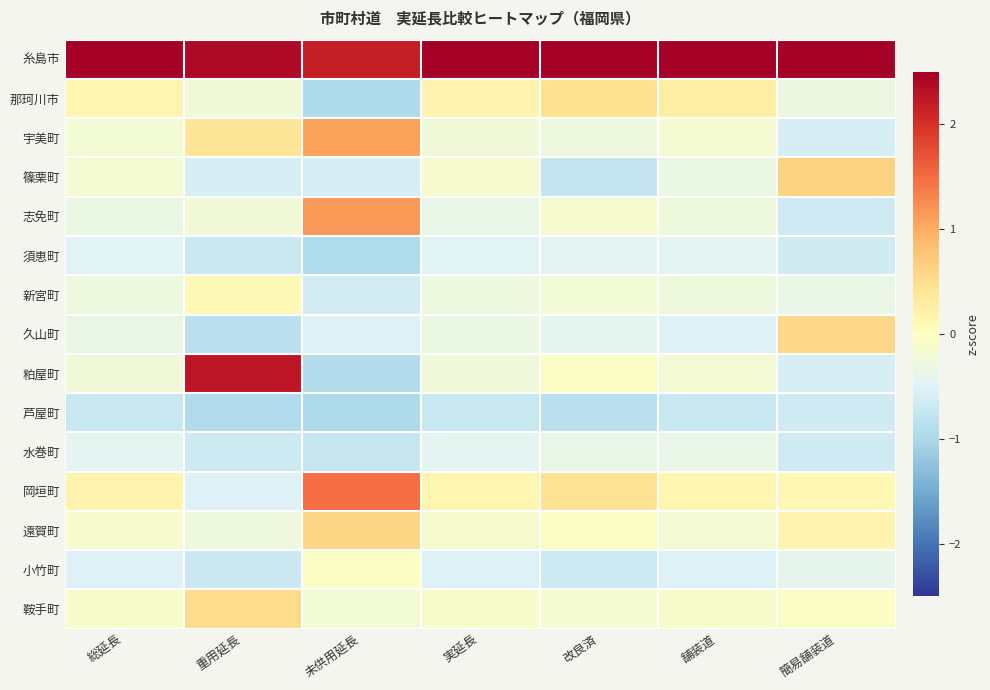

At how many categories does at least one series exceed 1?

7